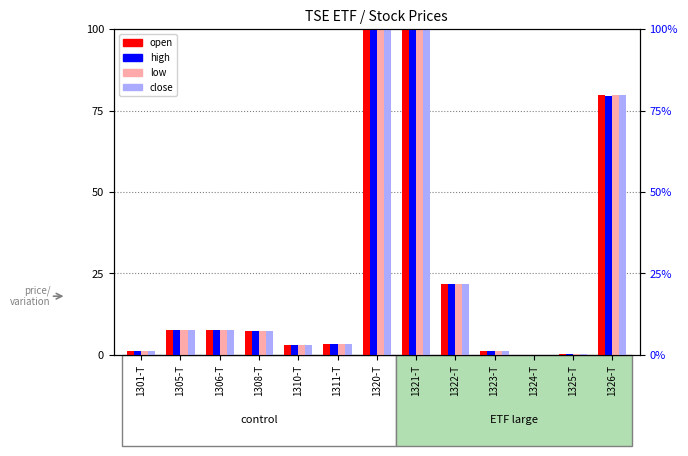

List the labels in order of open value, smallest first.

1324-T, 1325-T, 1301-T, 1323-T, 1310-T, 1311-T, 1308-T, 1306-T, 1305-T, 1322-T, 1326-T, 1320-T, 1321-T